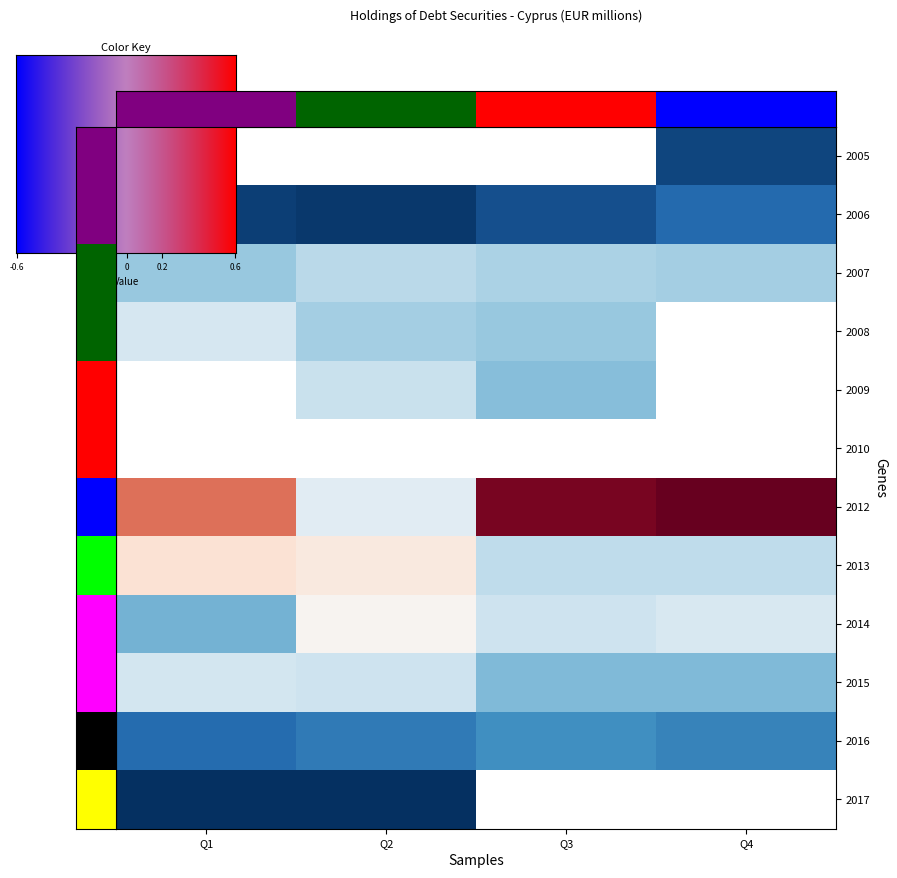

How many categories are shown in the chart?

4